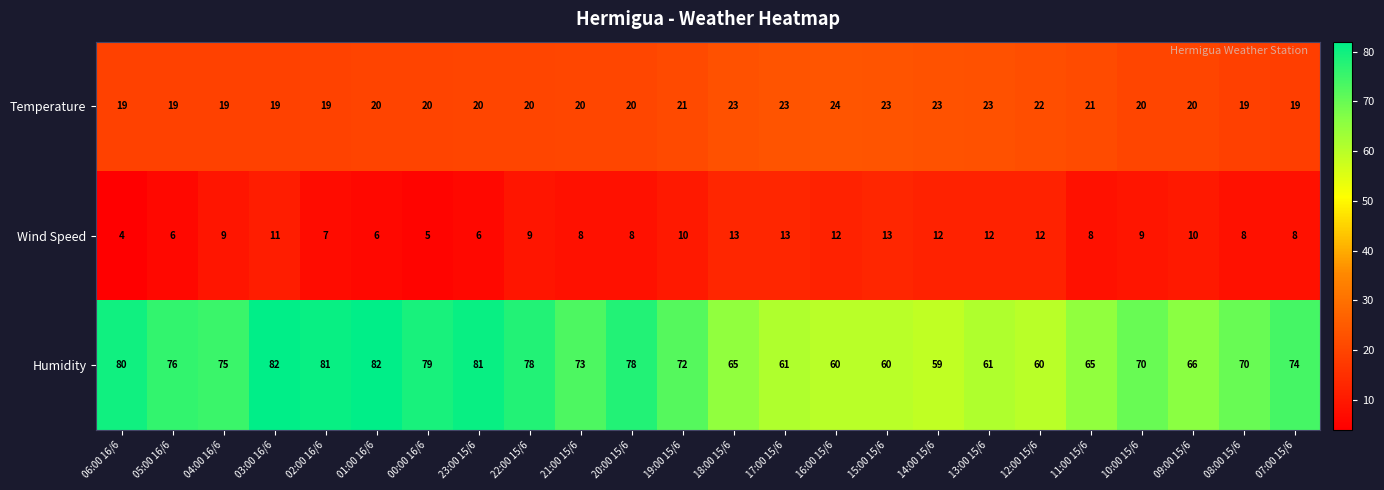

At which label does Humidity first exceed 73?

06:00 16/6